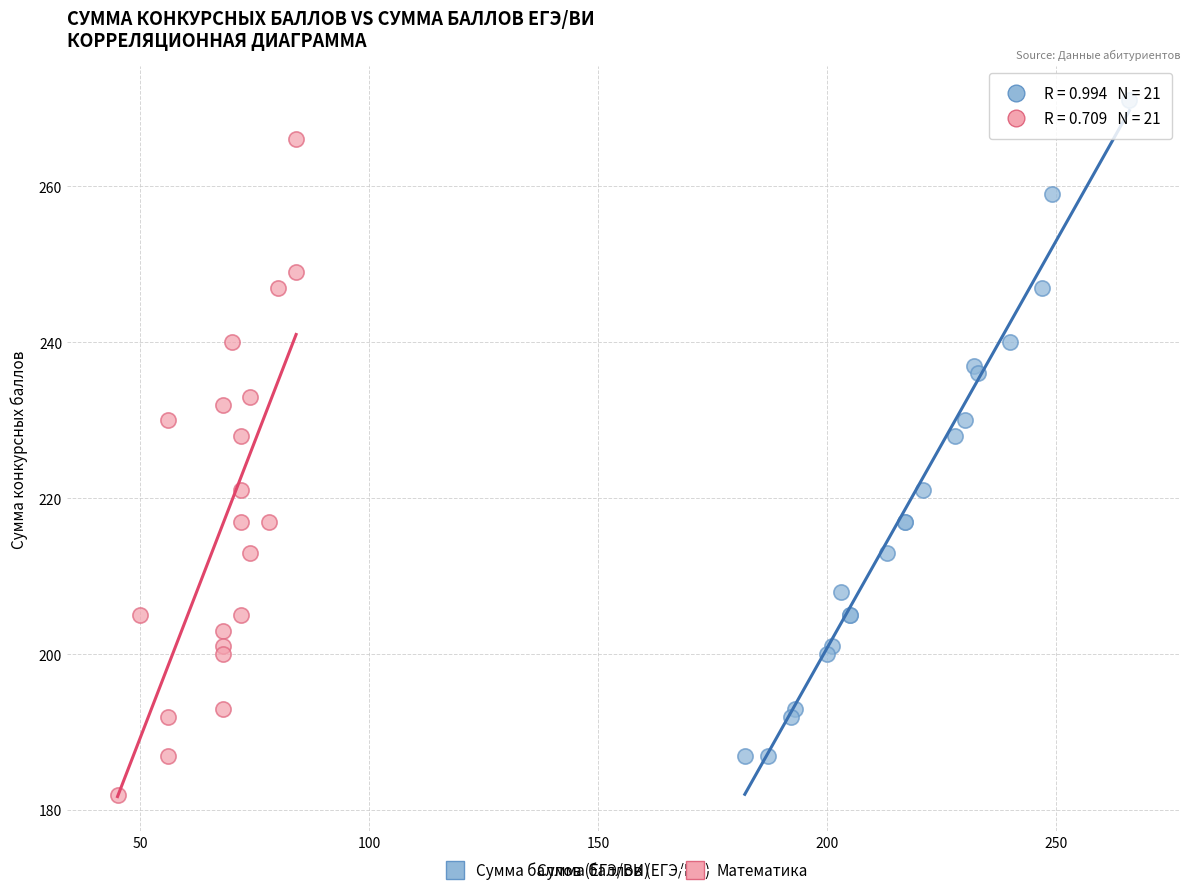

Which series reaches the minimum Y coordinate?

Математика